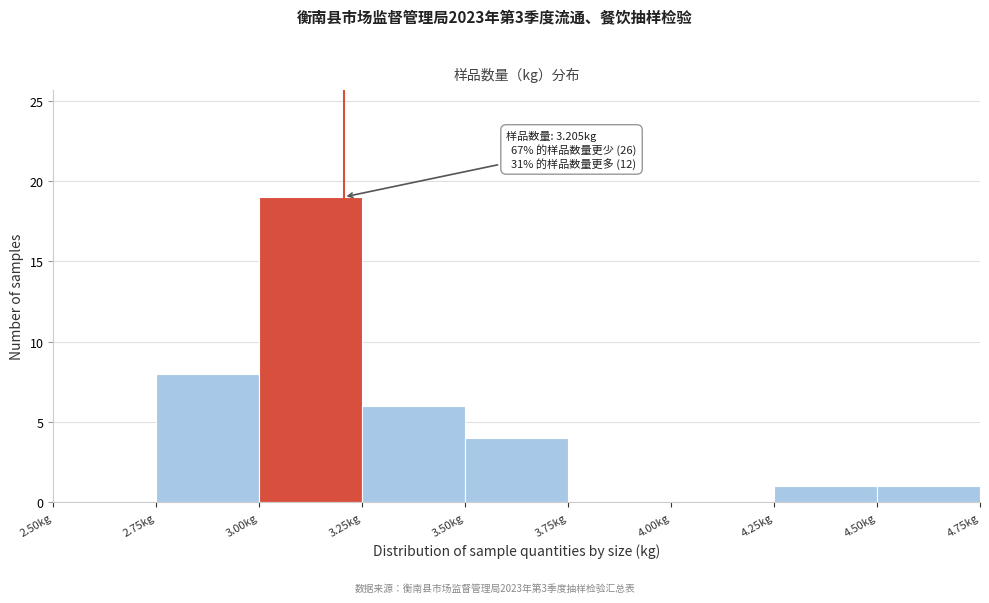

Over which range of the x-axis is the bar tallest?

3.00 to 3.25